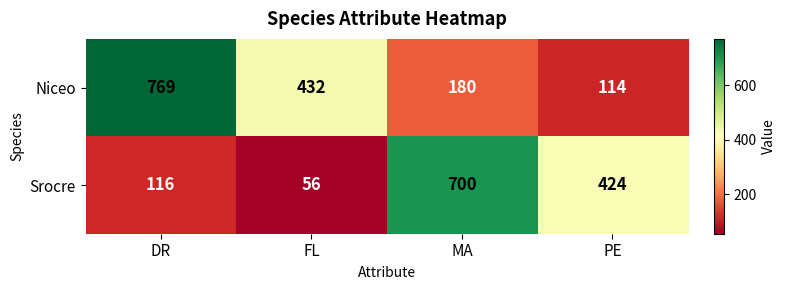

What is the difference between the highest and lowest values at DR?

653